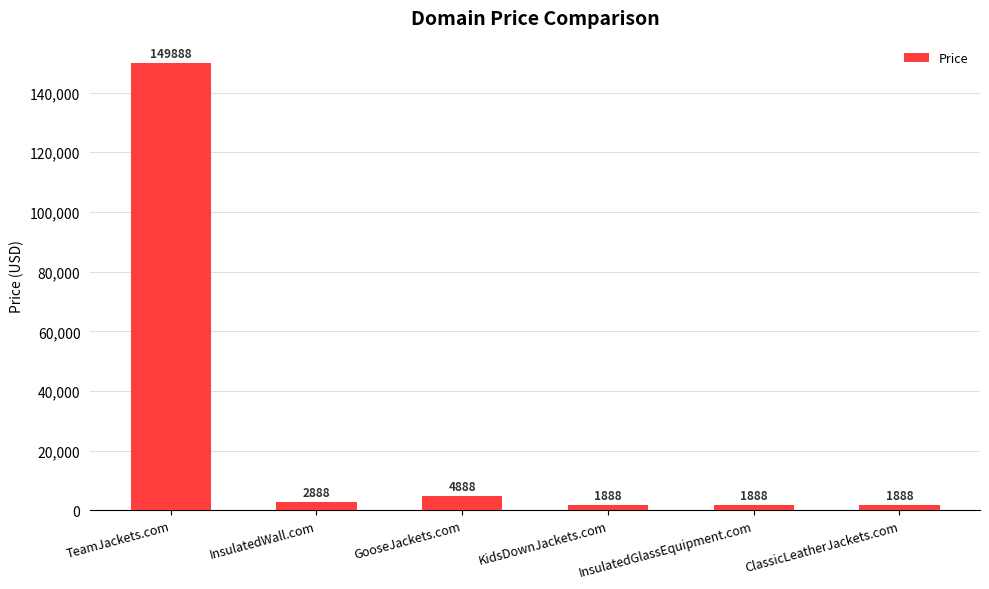

What is the difference between the values at KidsDownJackets.com and TeamJackets.com?

148000